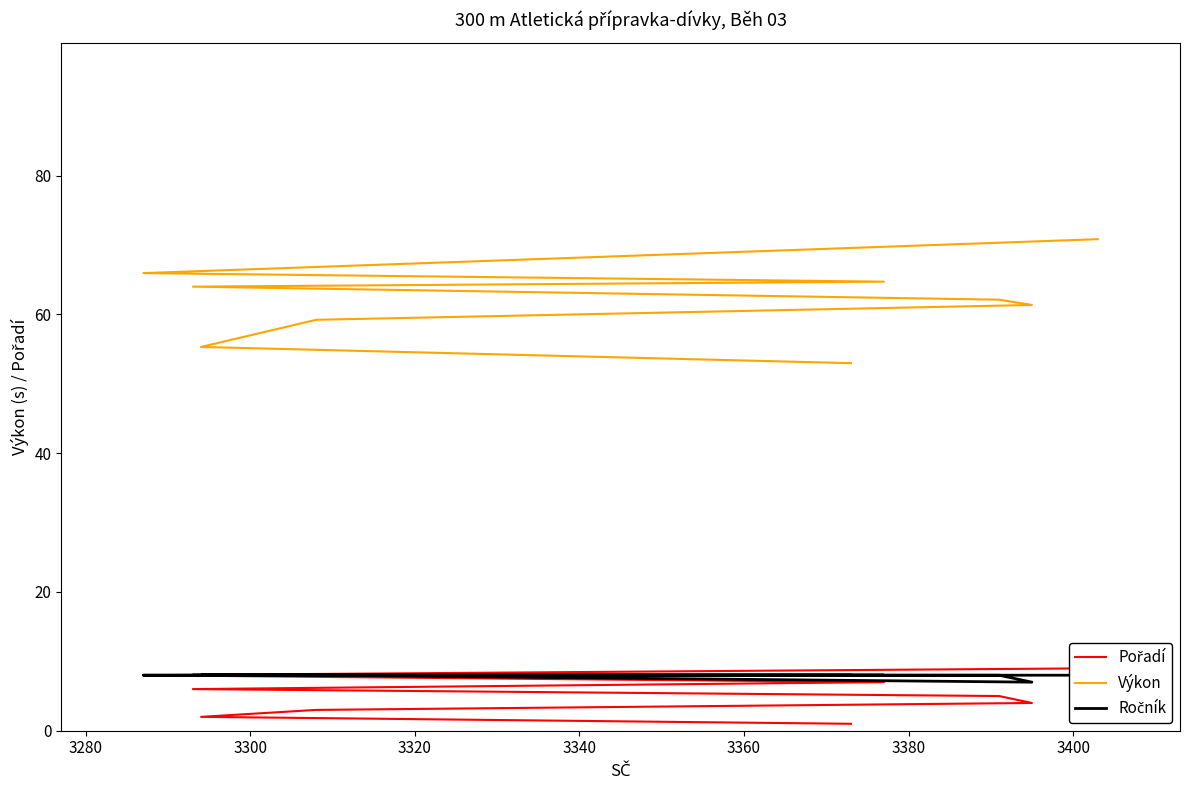

What is the average value of the Ročník series?

7.9